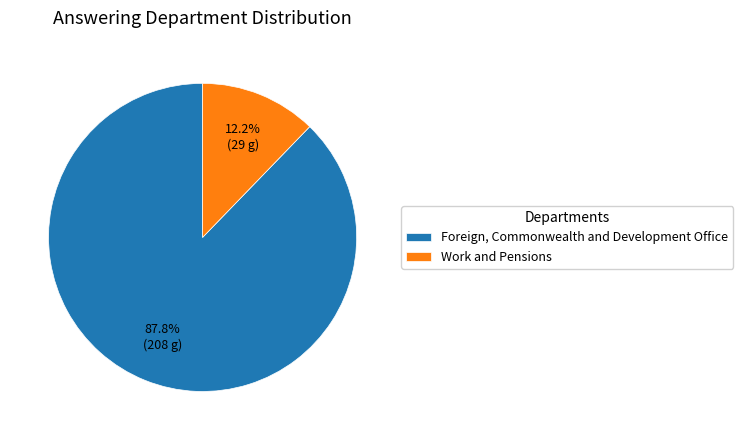

What is the ratio of the value at Work and Pensions to the value at Foreign, Commonwealth and Development Office?

0.1